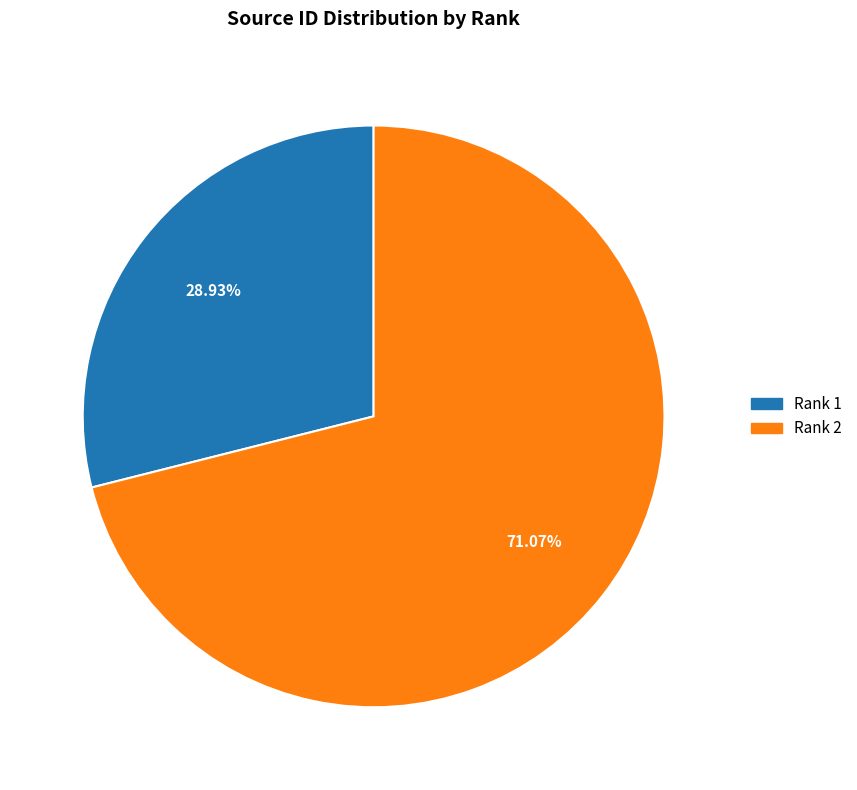

To the nearest percent, what is the average slice percentage?

50%